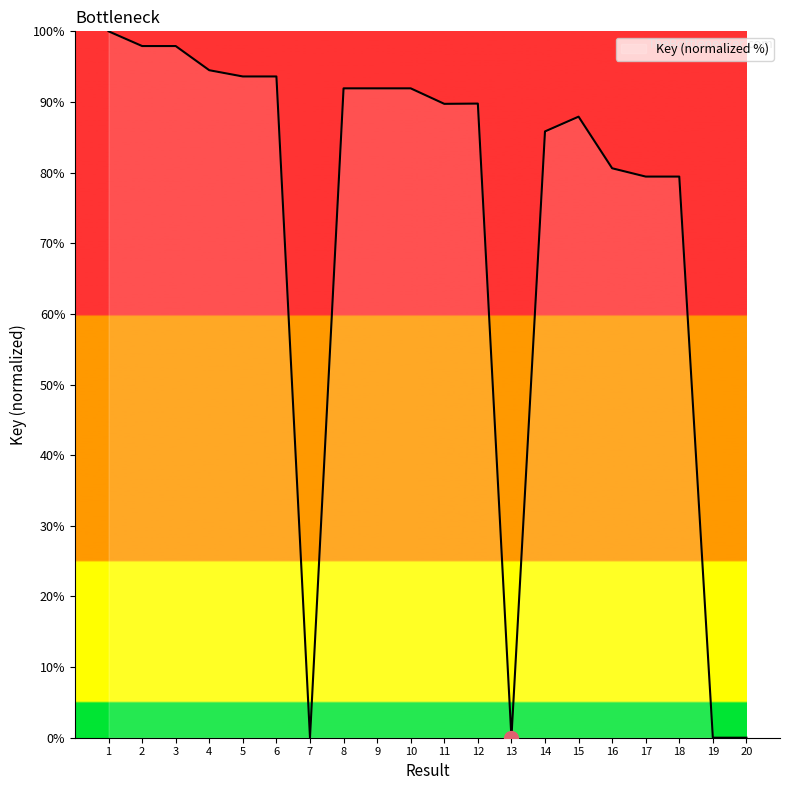

What is the difference between the maximum and minimum values?

100.0